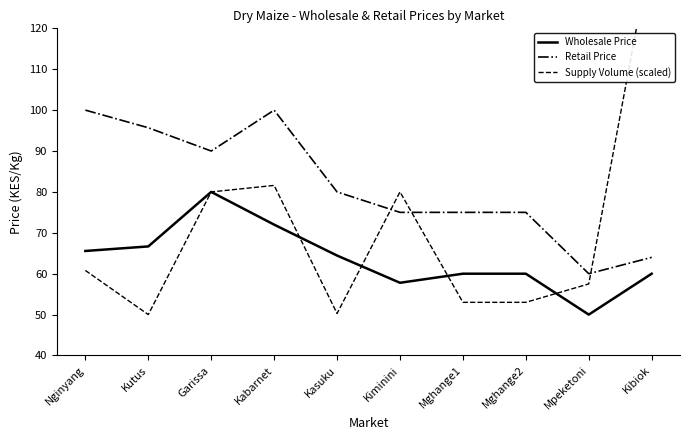

At which category is the sum across all series the highest?

Kibiok